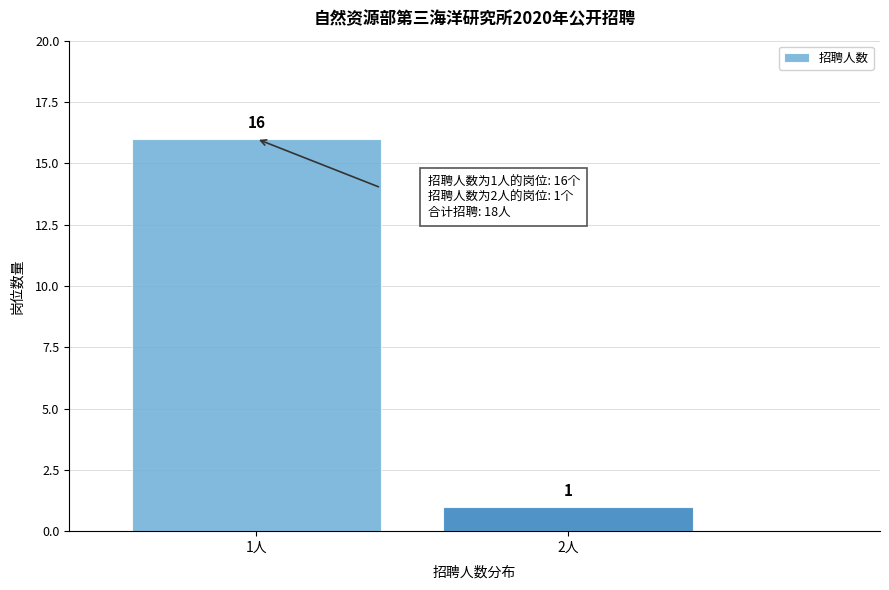

Reading right to left, transcribe all the data shown in this chart.

2人=1	1人=16